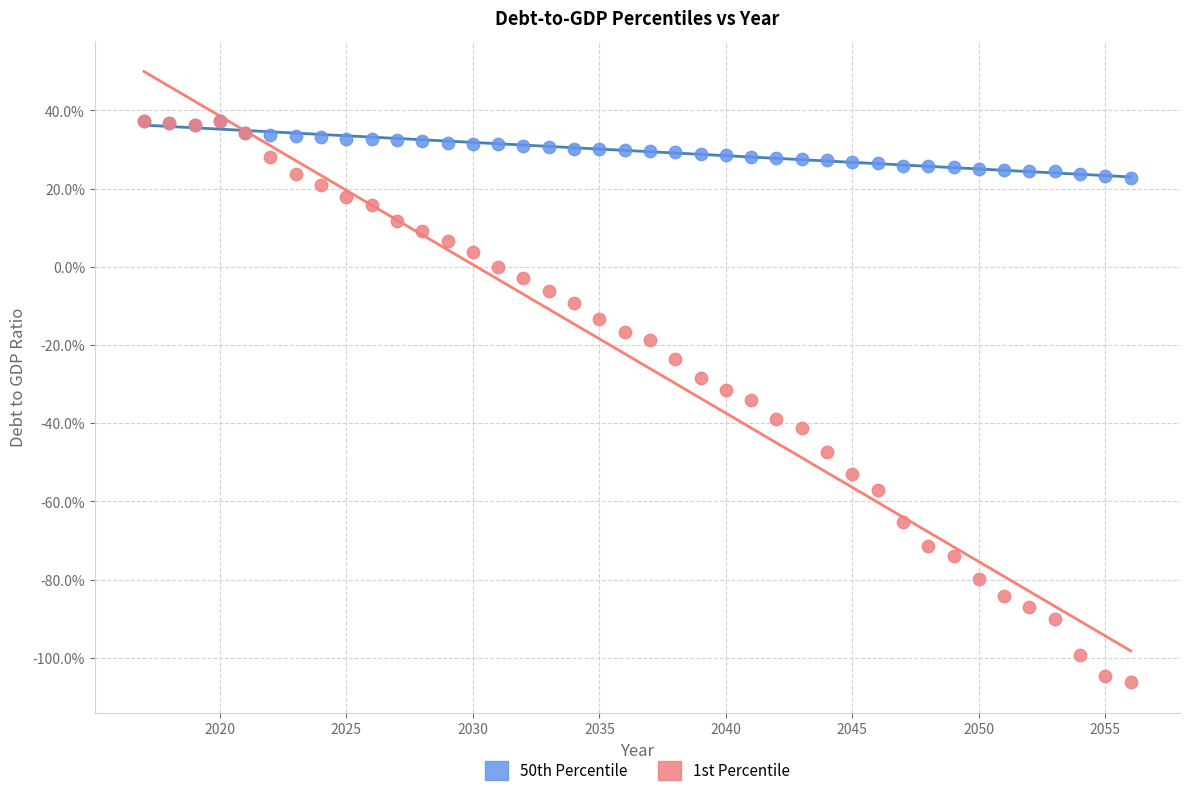

What are all the series names shown in the legend?

50th Percentile, 1st Percentile